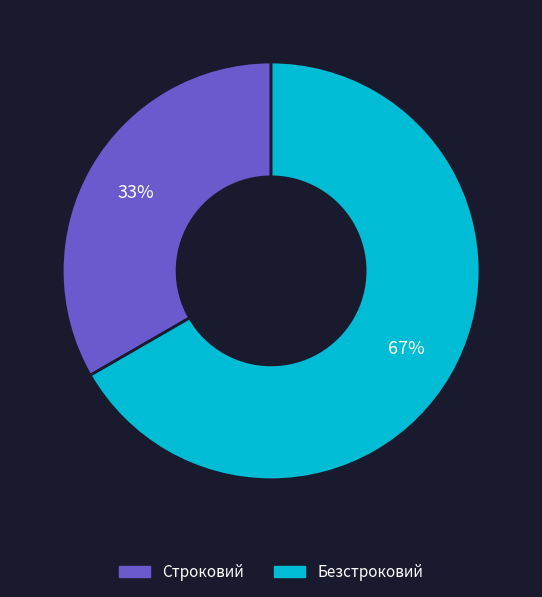

Do Безстроковий and Строковий together represent more than half of the pie?

Yes